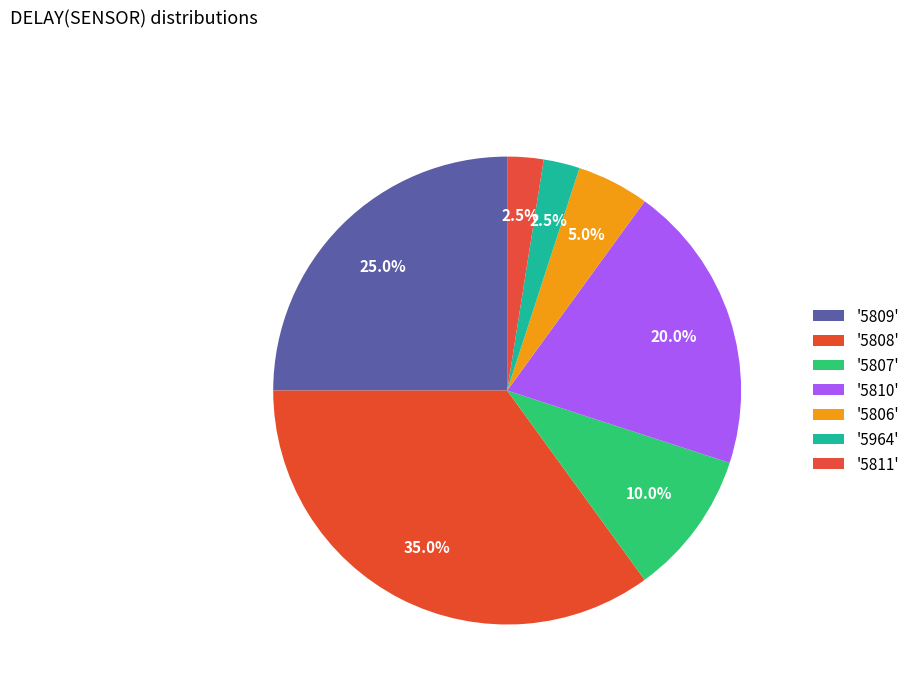

How many segments does this pie chart have?

7